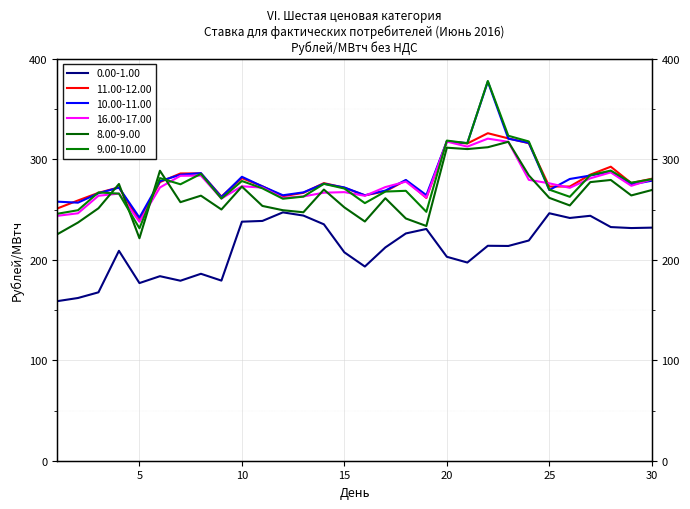

True or false: 9.00-10.00 has more than 1 interior local peaks.

True